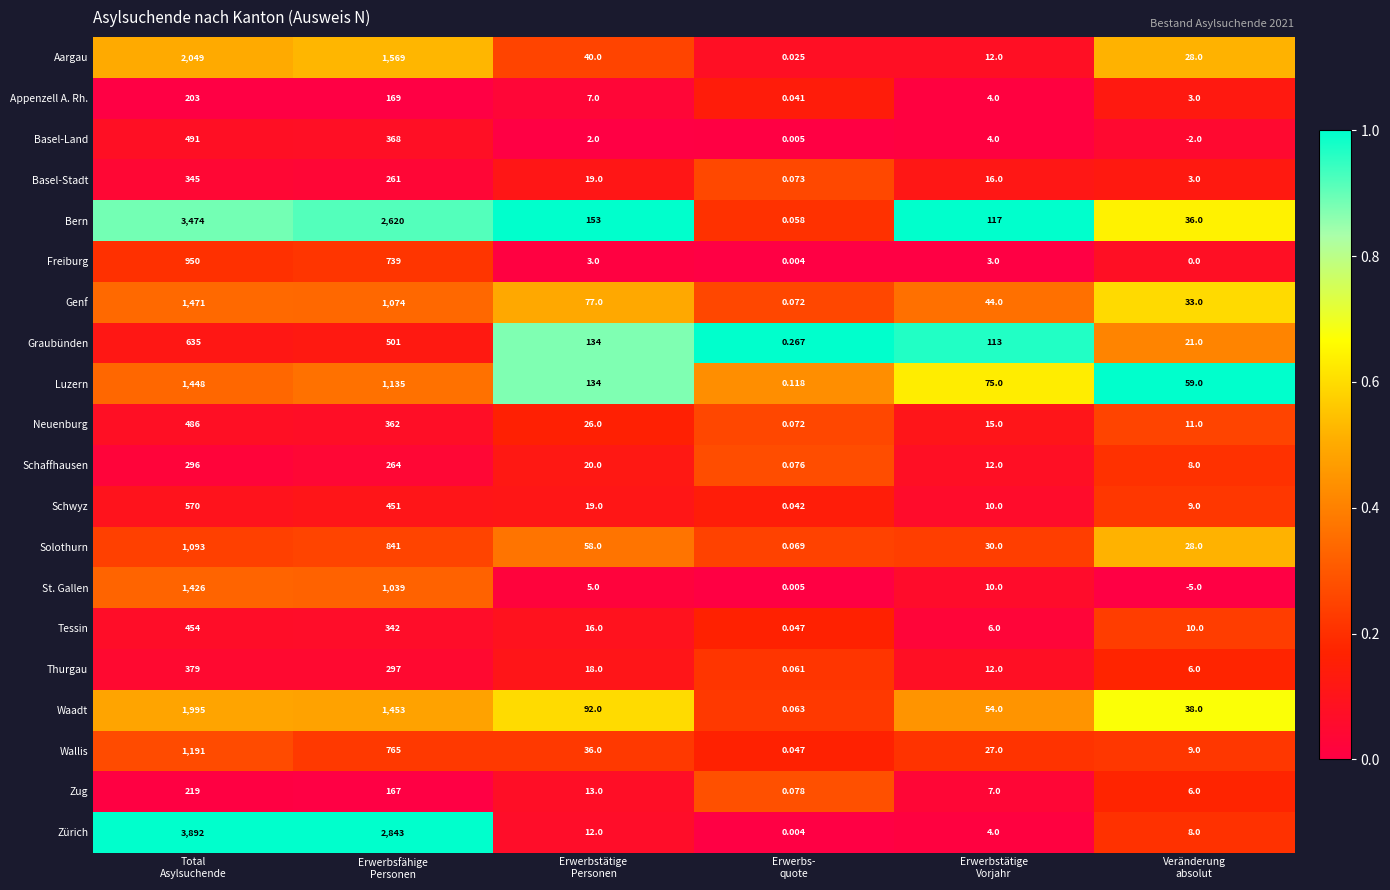

Which series has the largest range (max minus min)?

Zürich